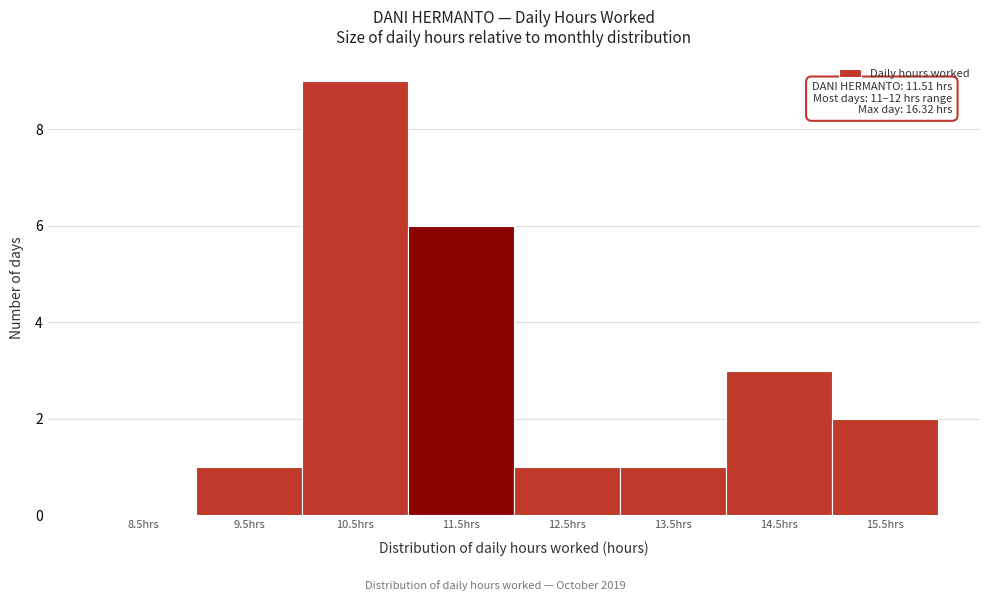

Reading right to left, extract all data points from this chart.

15.5hrs=2	14.5hrs=3	13.5hrs=1	12.5hrs=1	11.5hrs=6	10.5hrs=9	9.5hrs=1	8.5hrs=0